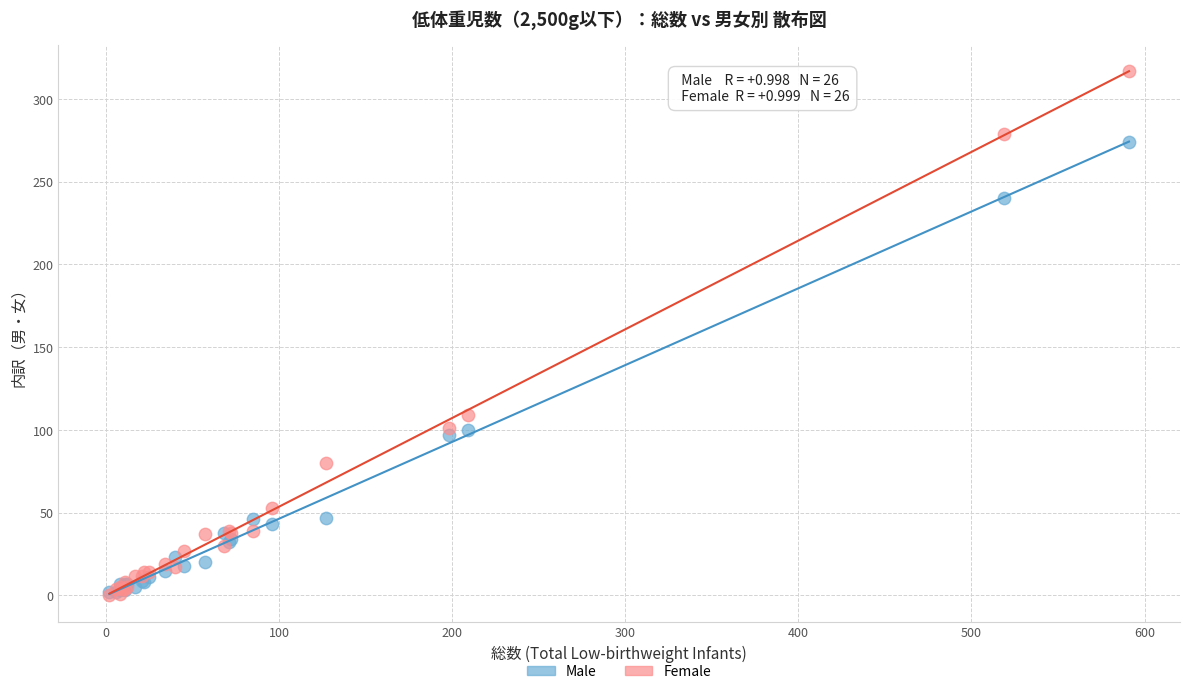

In the Male series, what Y value is closest to 138?

100